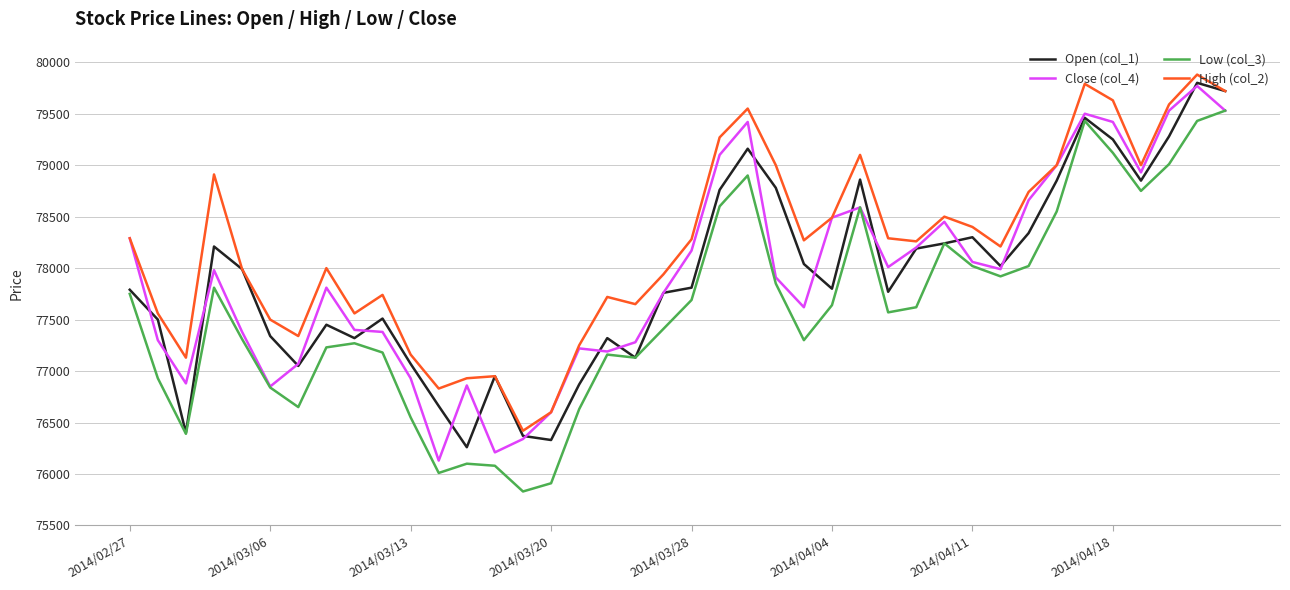

True or false: Close (col_4) and Open (col_1) intersect in this chart.

True